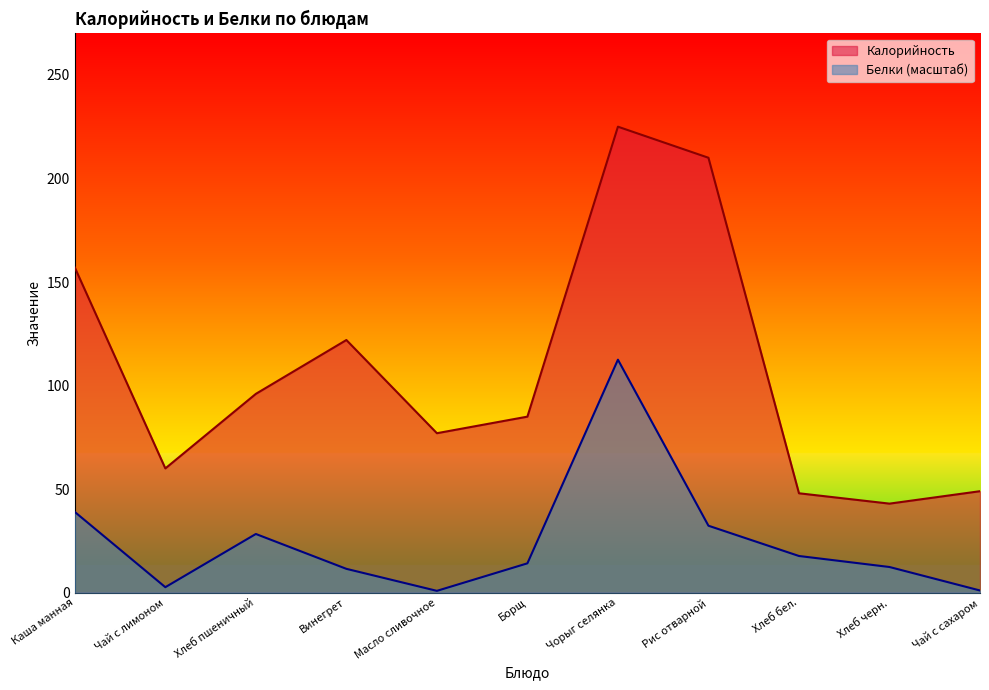

True or false: Белки and Калорийность intersect in this chart.

False